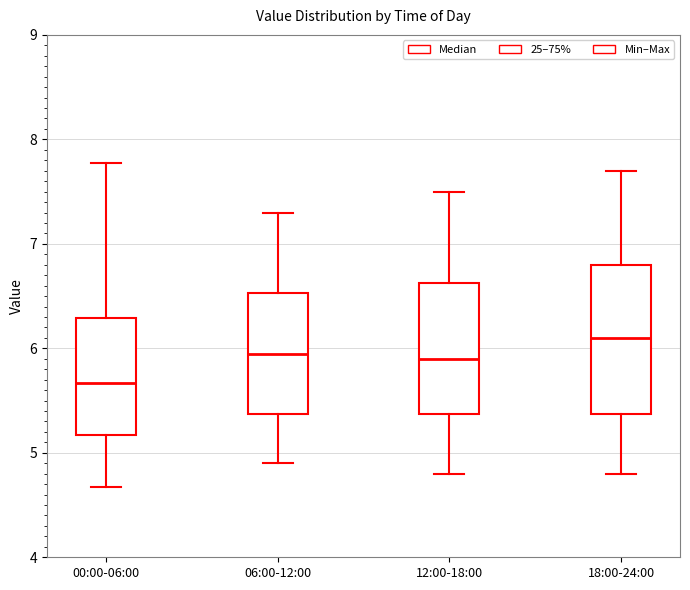

Which box's median line is the highest?

18:00-24:00